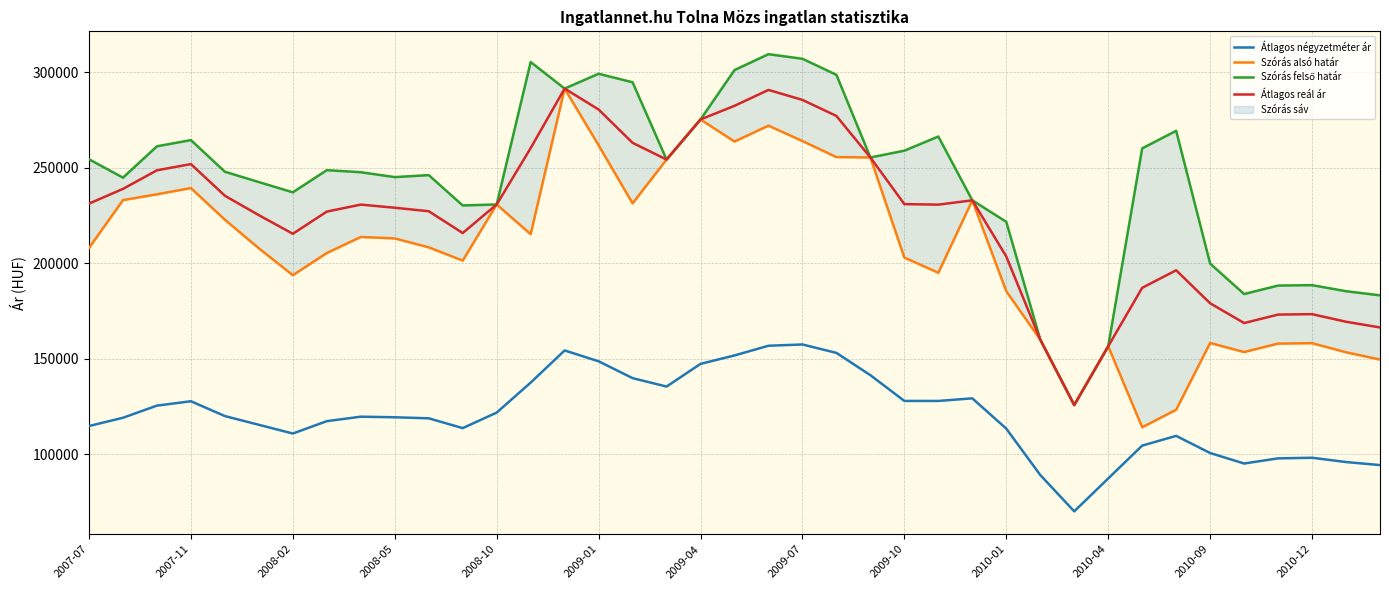

Is the value of Átlagos reál ár at 31 greater than the value of Szórás felső határ at 35?

No